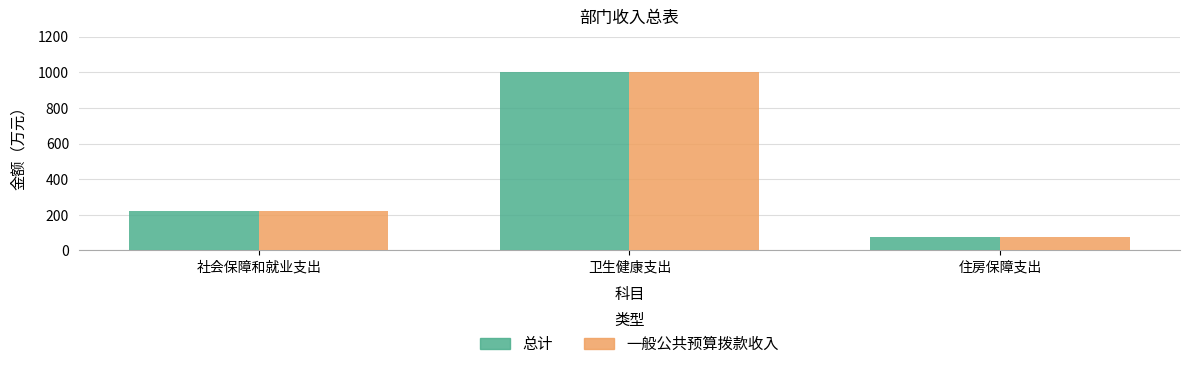

Reading left to right, list all the values displayed in this chart.

总计: 社会保障和就业支出=221.1	卫生健康支出=1000.1	住房保障支出=73.2
一般公共预算拨款收入: 社会保障和就业支出=221.1	卫生健康支出=1000.1	住房保障支出=73.2